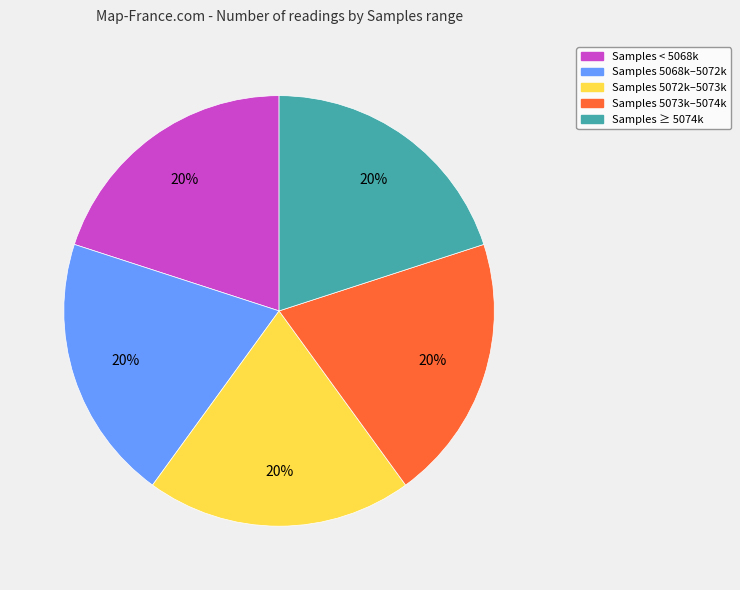

Is there any slice that represents more than half of the pie?

No